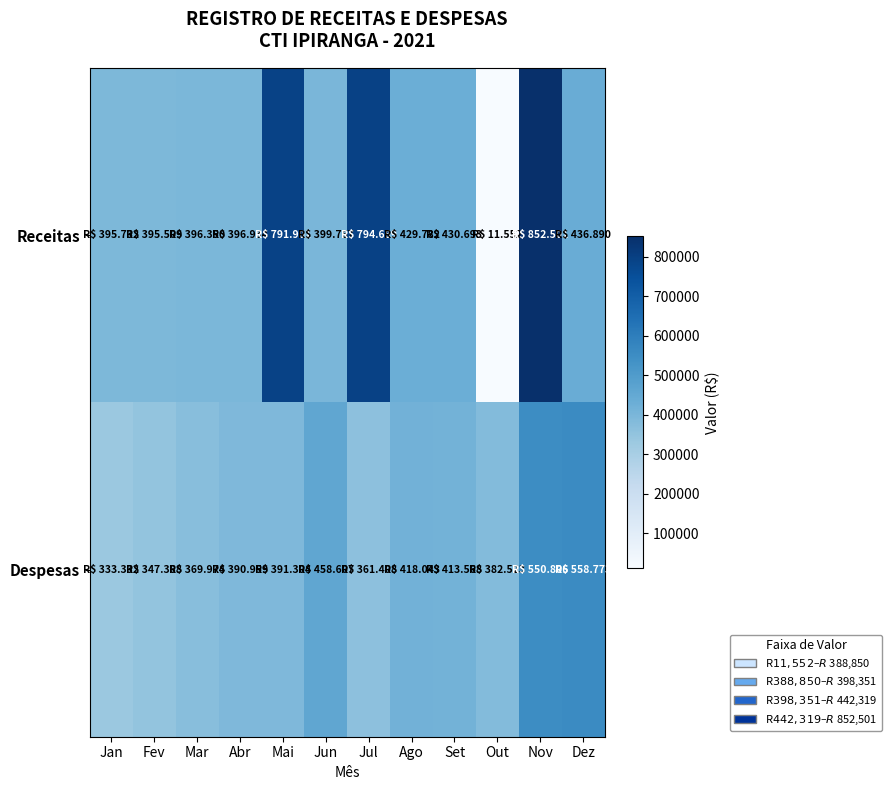

Between Abr and Out, which is larger?

Abr